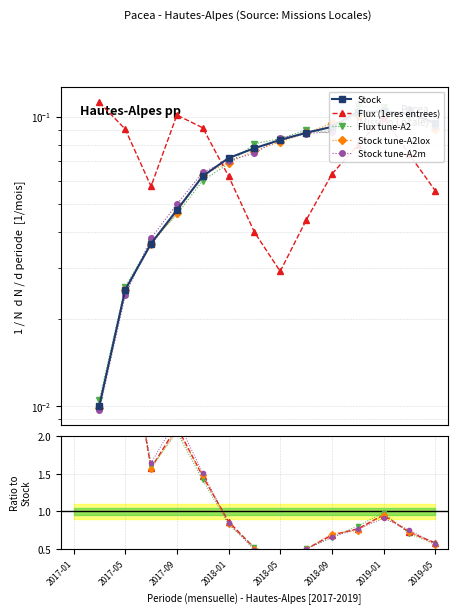

In Stock tune-A2lox, how many points are higher than both neighbors (excluding endpoints)?

2